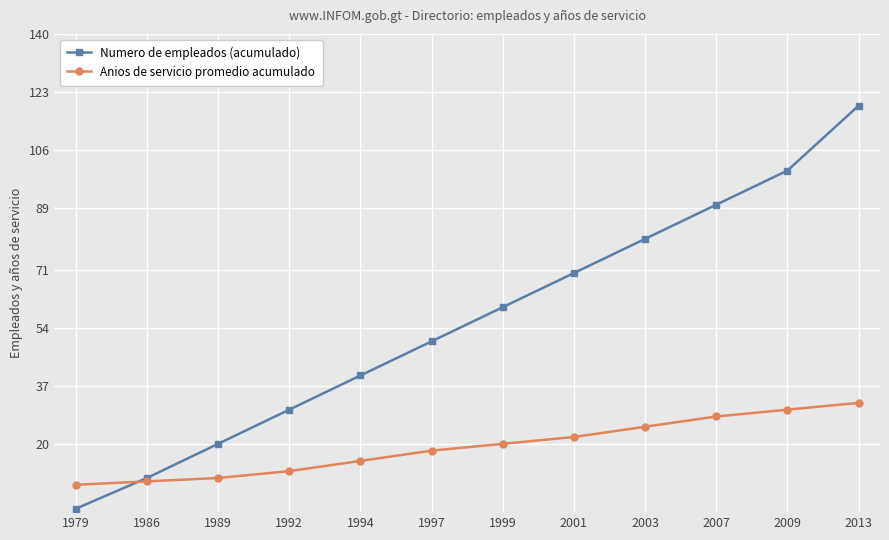

How many data points in Numero de empleados (acumulado) are less than 60?

6